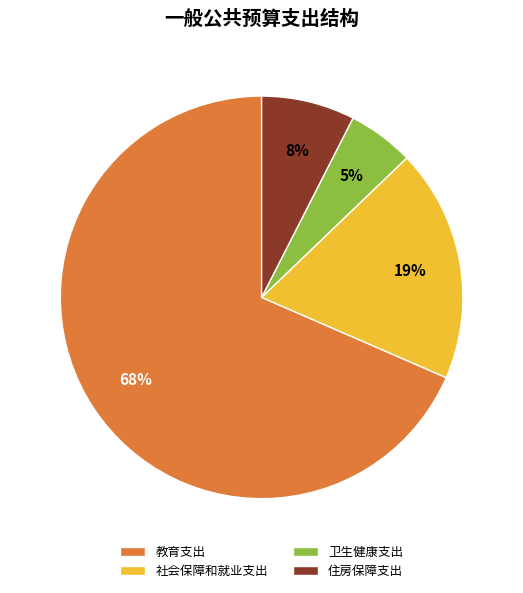

Is there any slice that represents more than half of the pie?

Yes